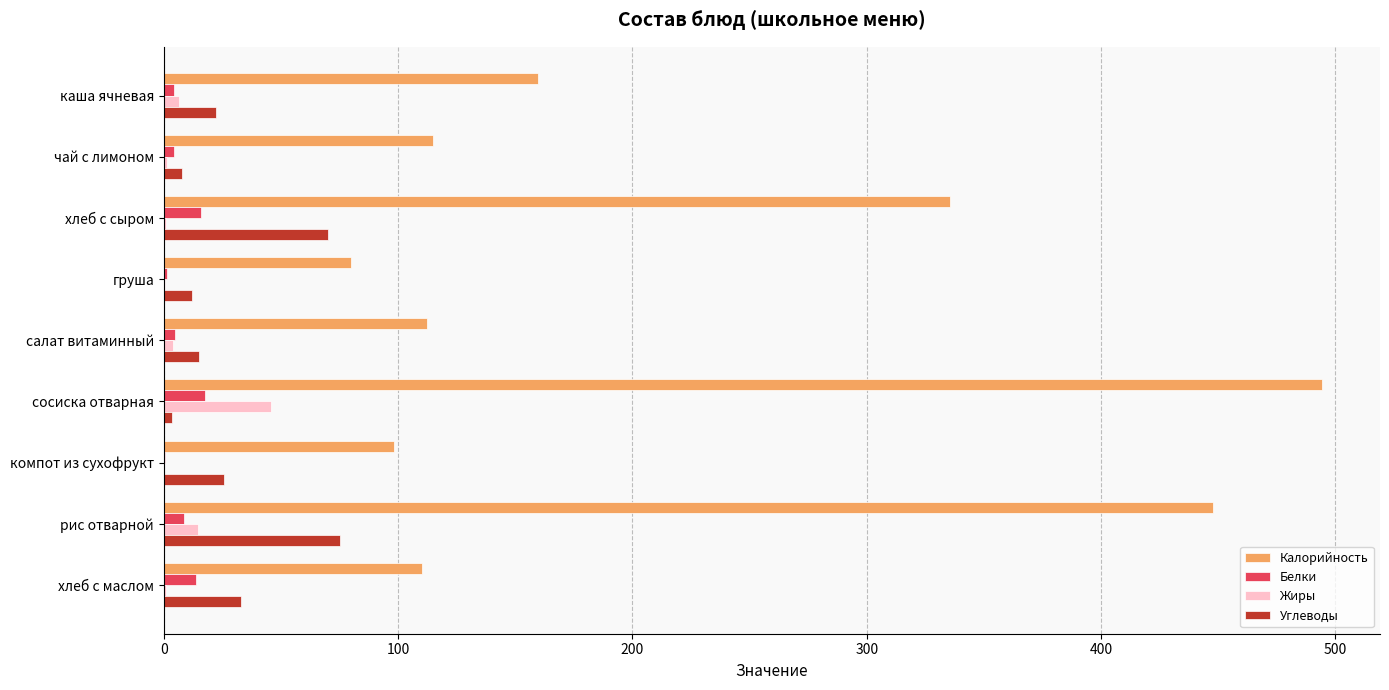

The value of Углеводы at компот из сухофрукт is 25.7. True or false?

True